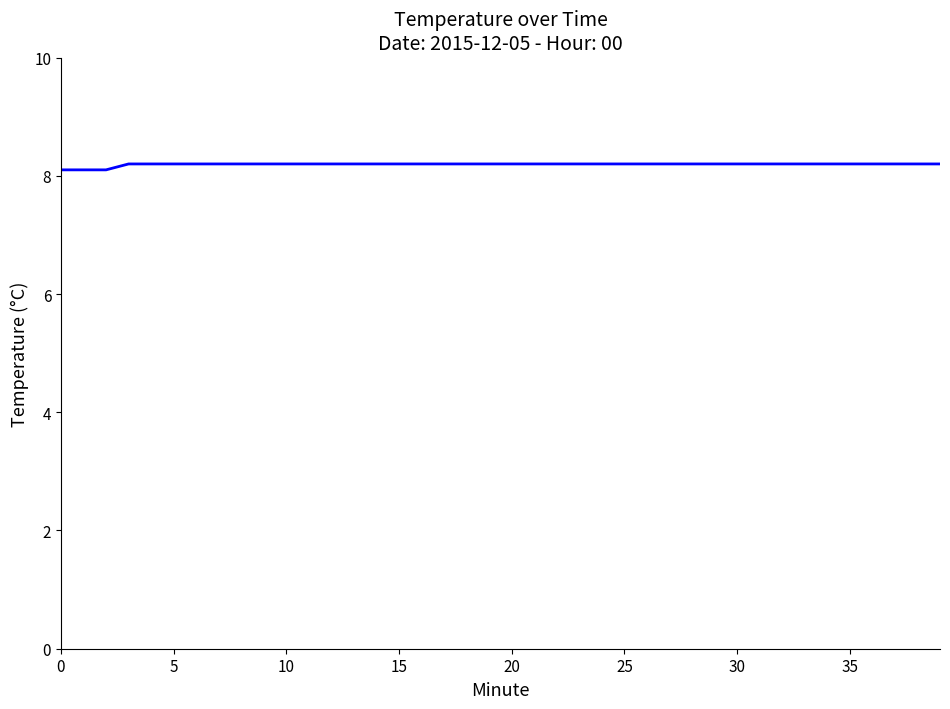

What is the greatest value displayed?

8.2